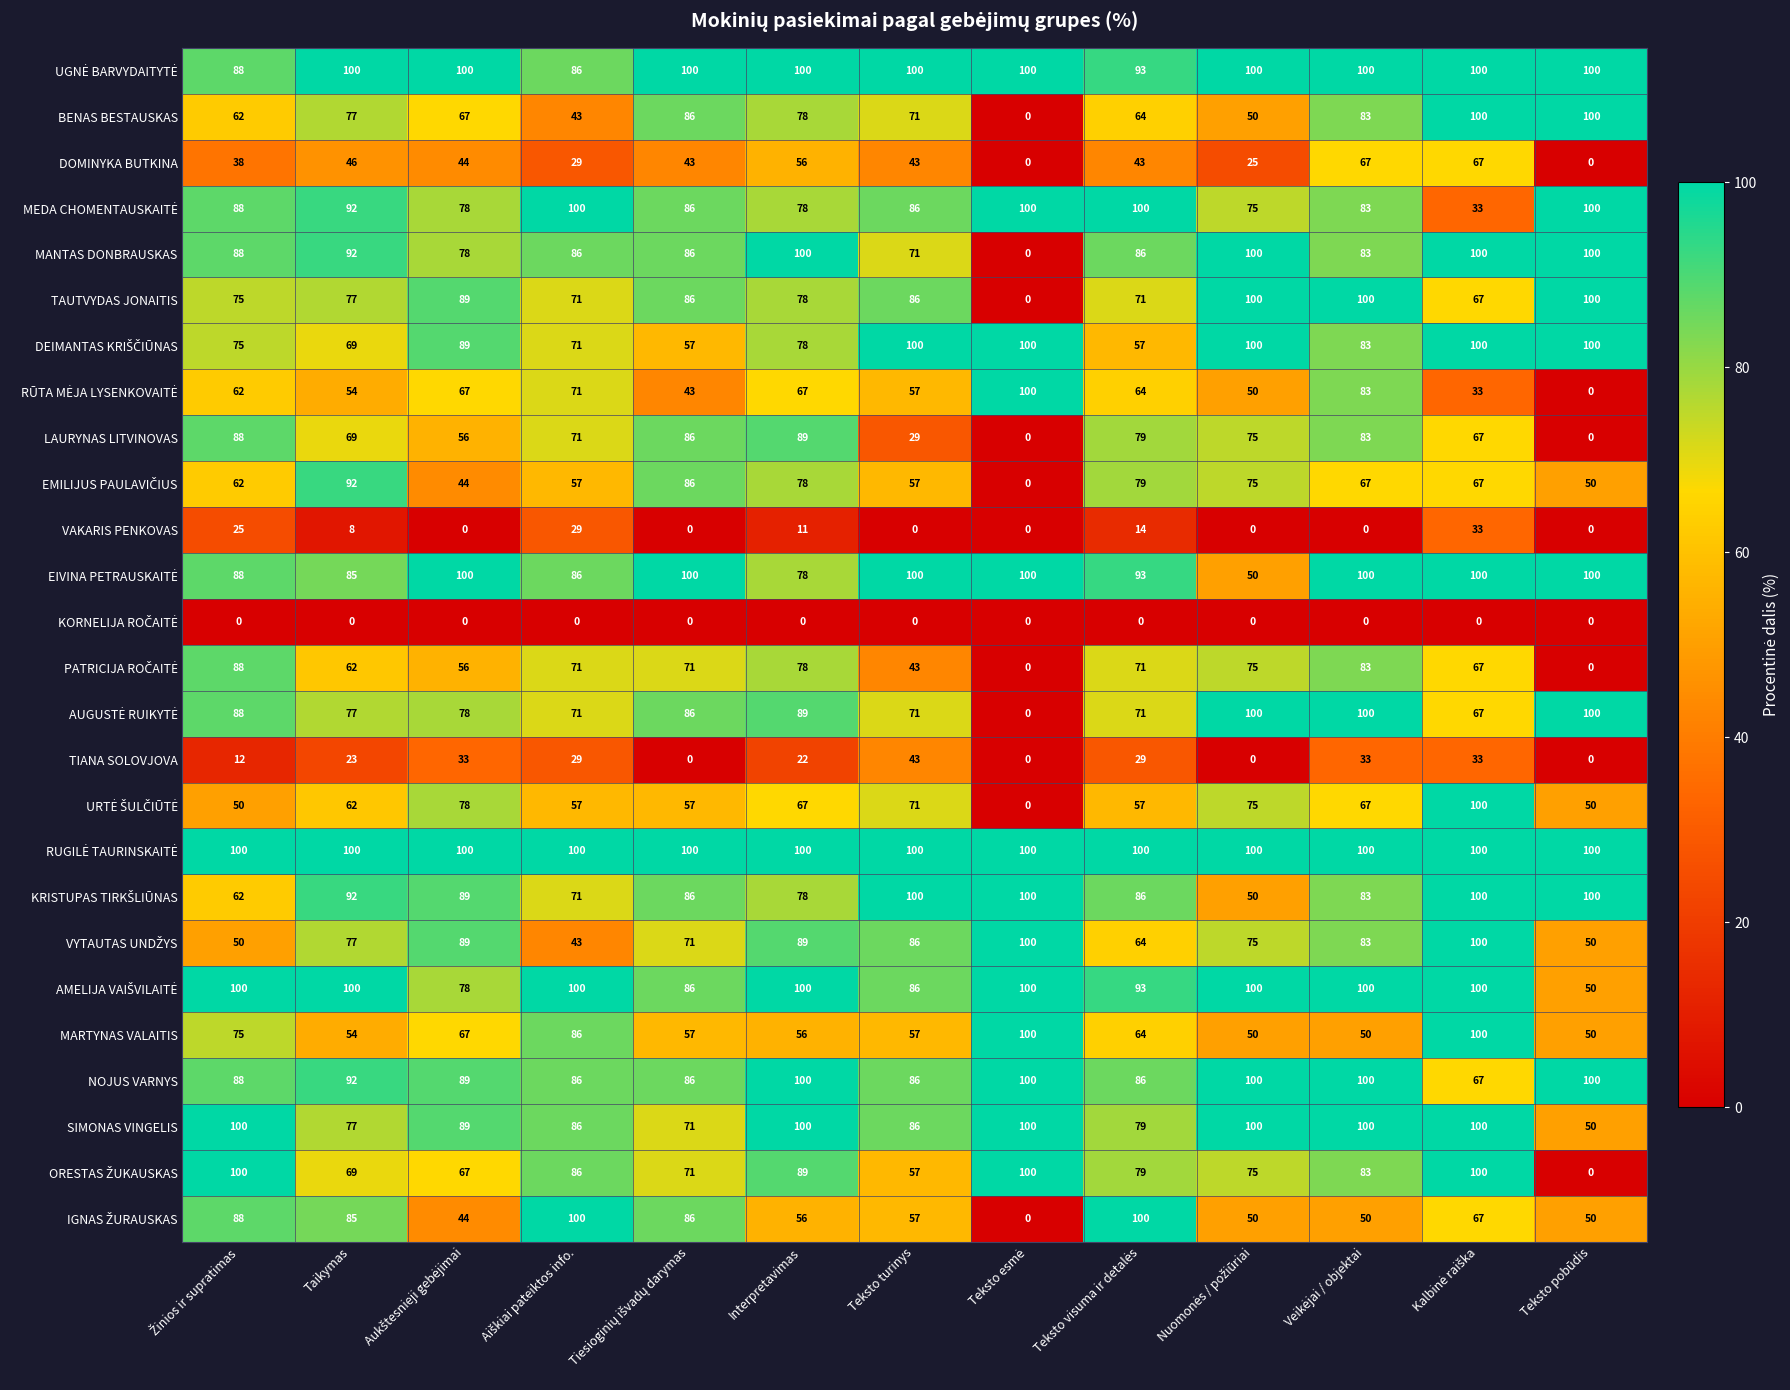

At how many categories does at least one series exceed 91?

13